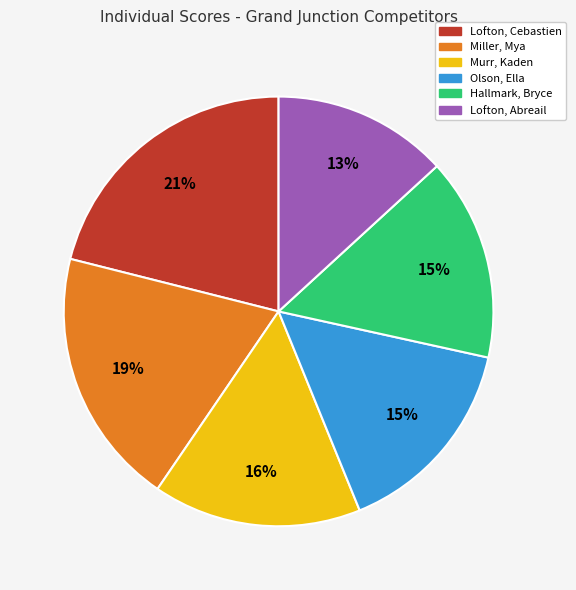

Which category has the biggest portion of the pie?

Lofton, Cebastien